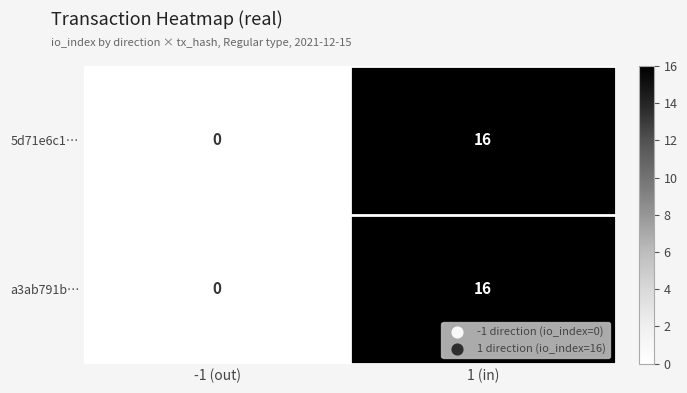

Count the number of data series in this chart.

2